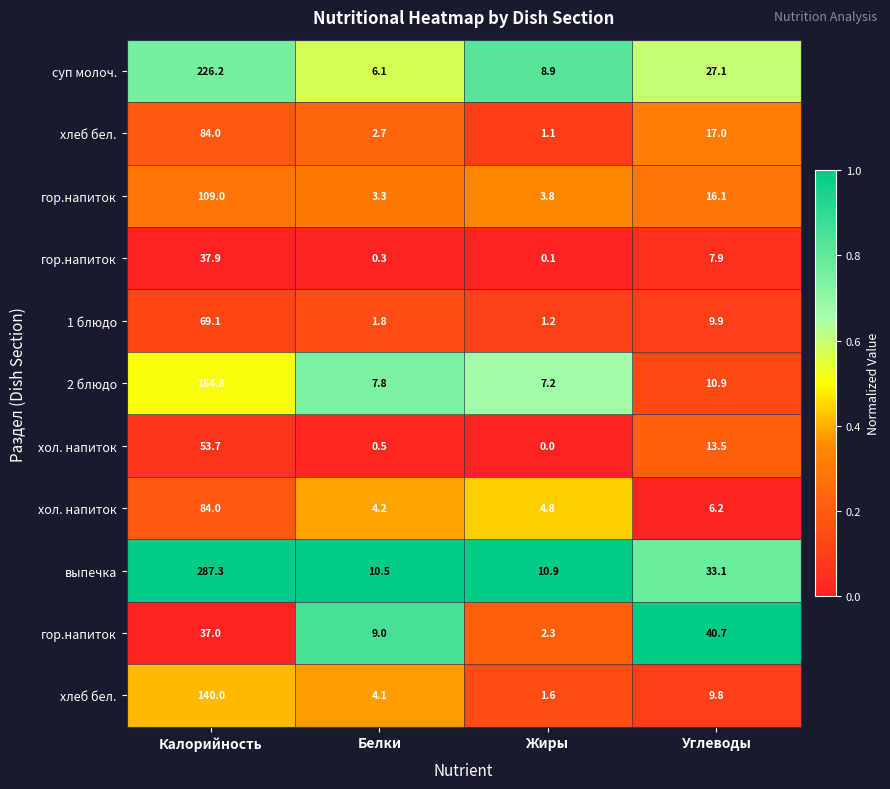

How many data points does each series have?

4